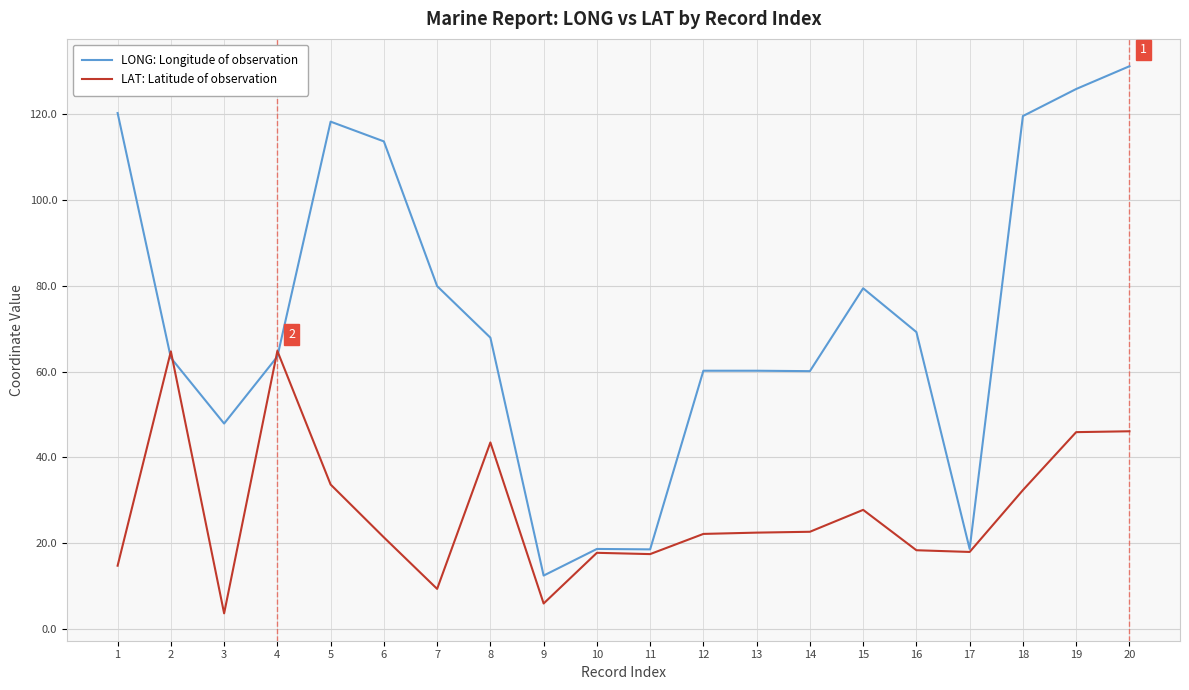

How many distinct data groups are displayed?

2